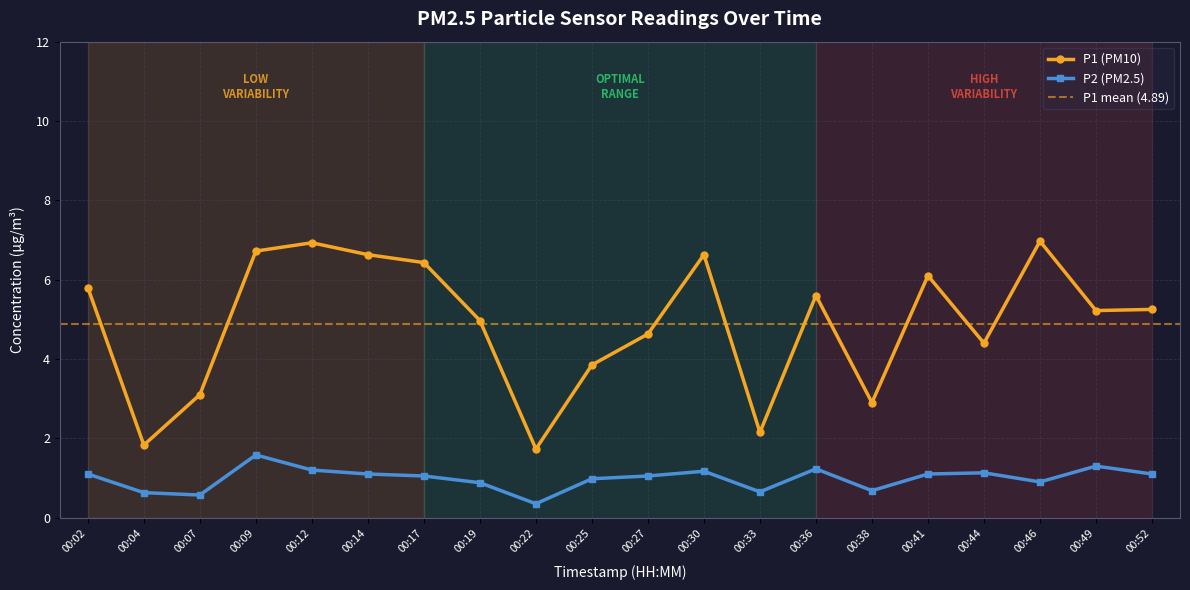

Where does the P2 series first go above 1?

00:02